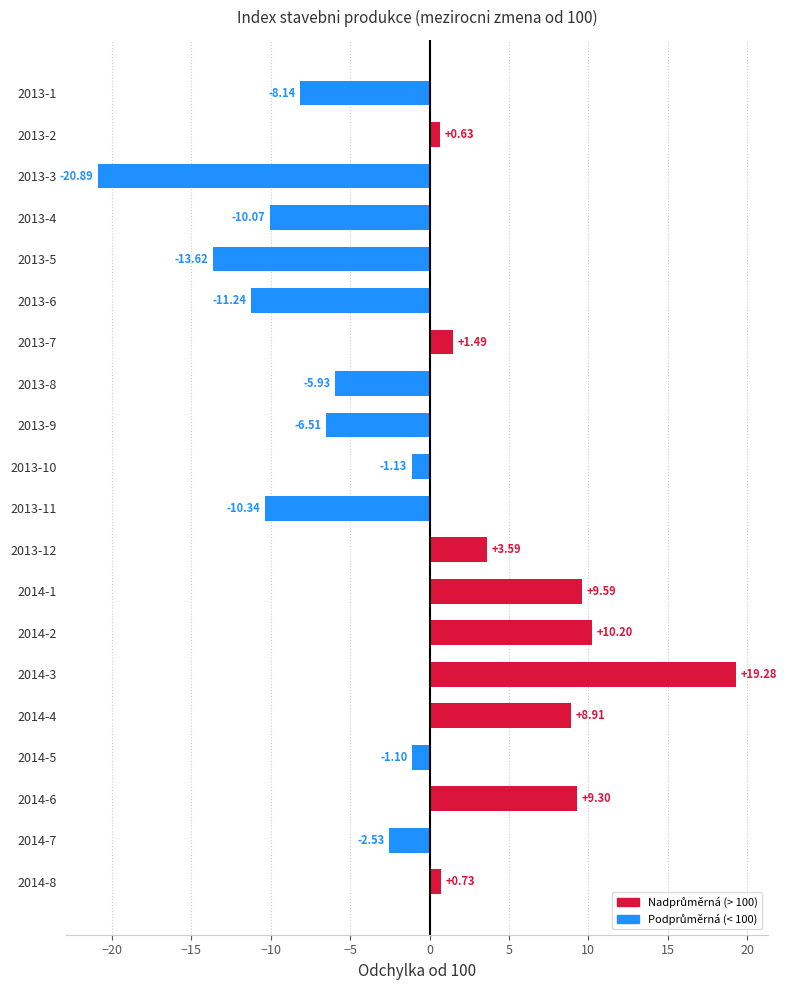

What is the change in value from 2013-10 to 2014-4?

+10.0